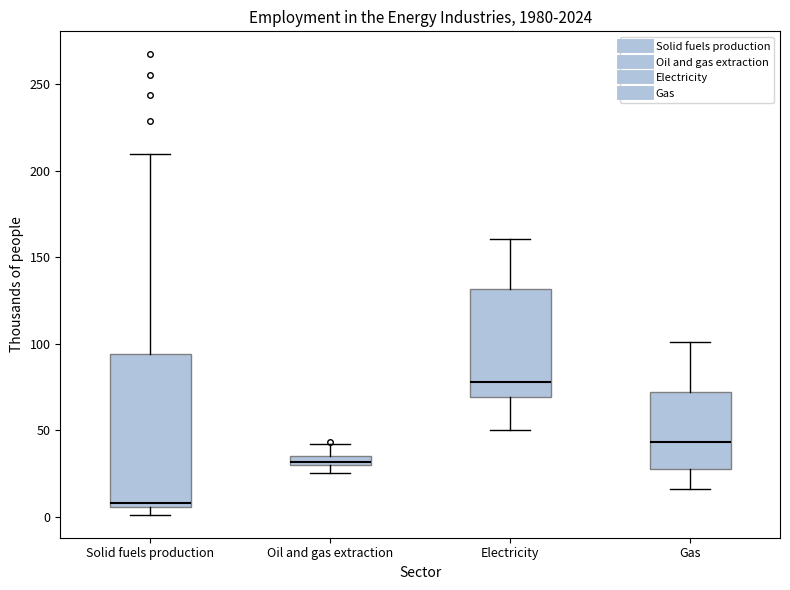

Which box is the tallest, from its lower edge to its upper edge?

Solid fuels production